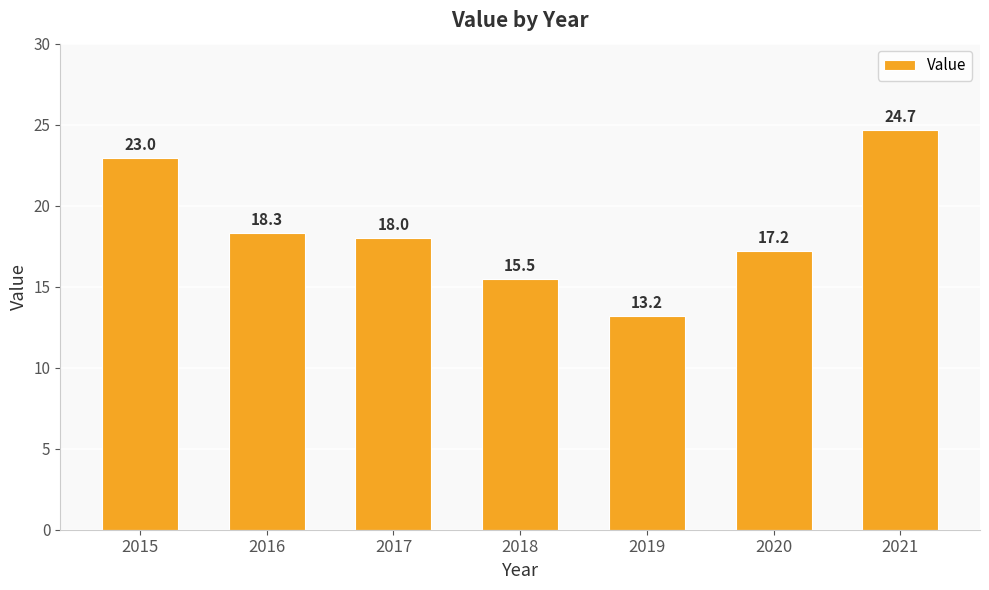

Is it true that the value at 2017 is 7.1?

False